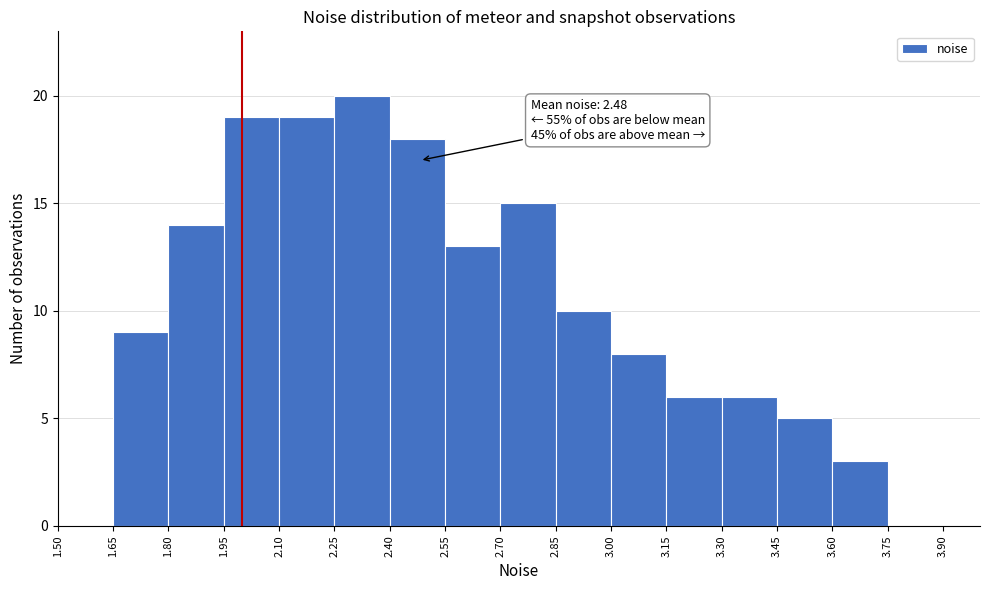

Which range on the x-axis has the tallest bar?

2.25 to 2.40